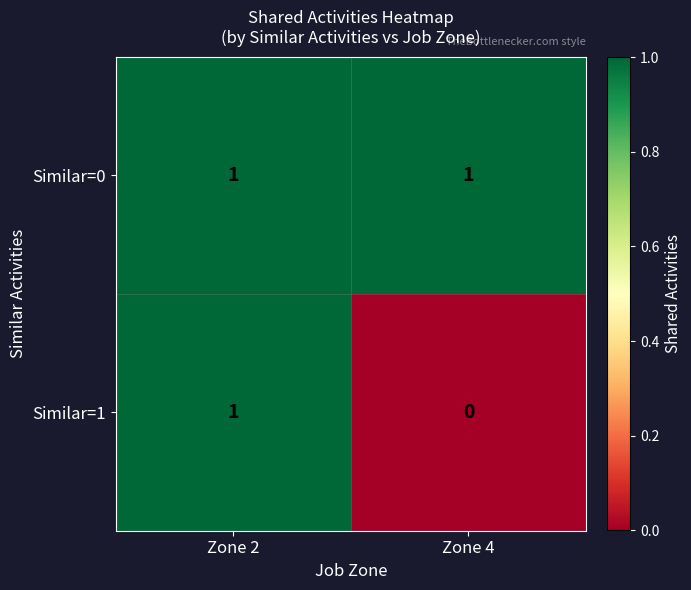

What is the greatest value displayed?

1